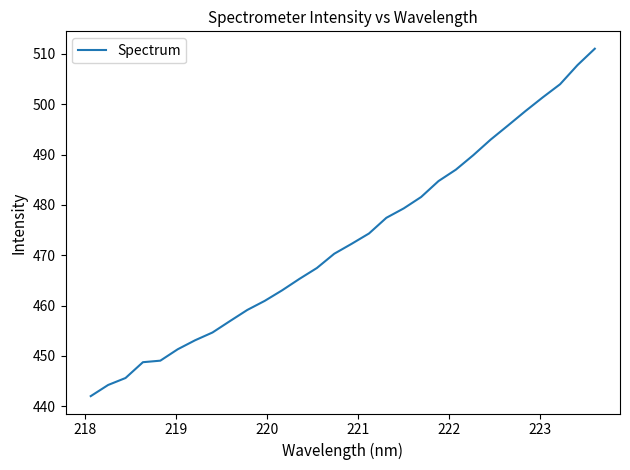

What is the maximum value shown in the chart?

511.0